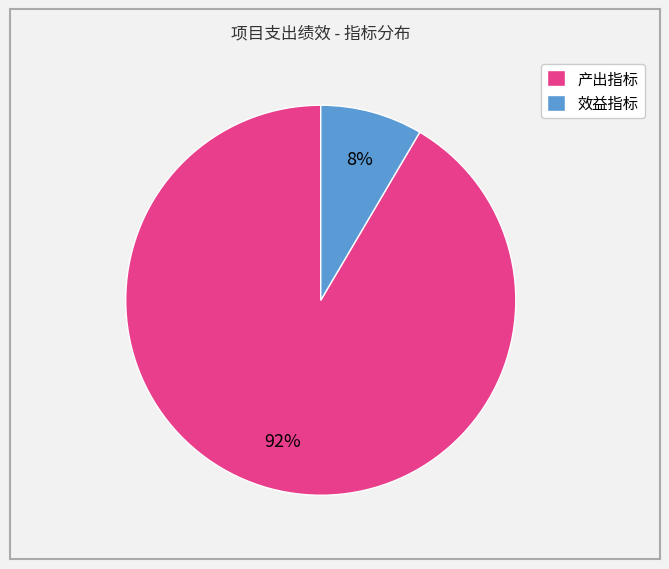

True or false: 效益指标 accounts for 21% of the total.

False